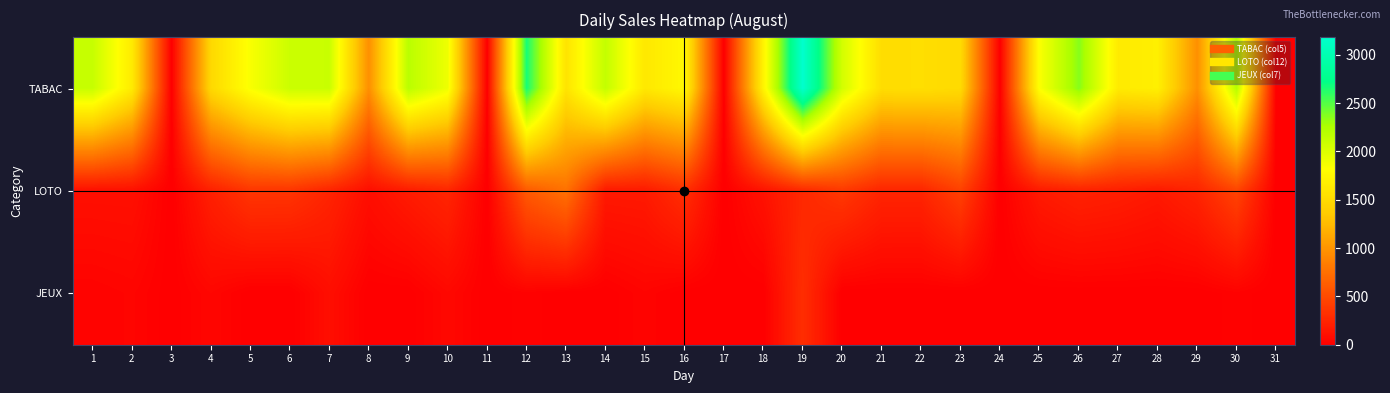

Which category has the lowest value across all series?

3